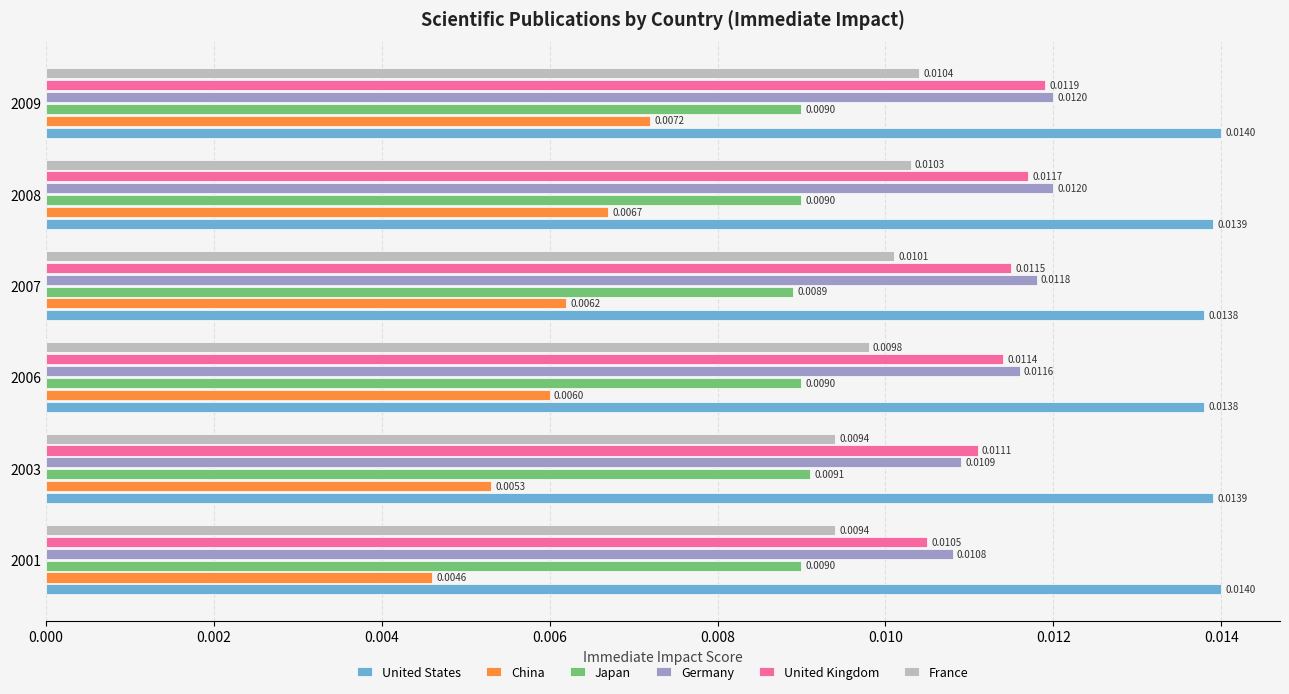

Which series has the largest total across all categories?

United States